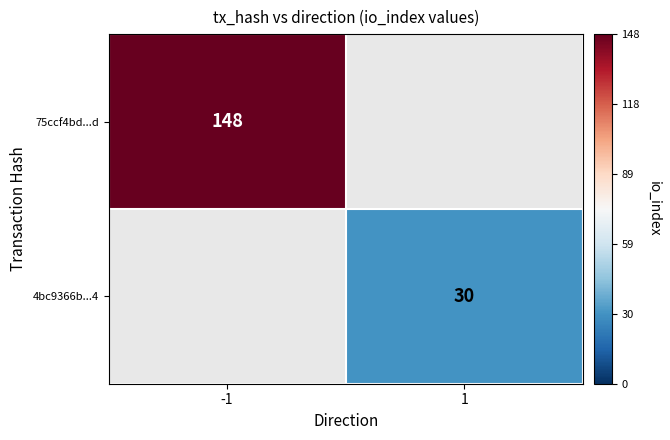

What is the smallest value displayed?

30.0